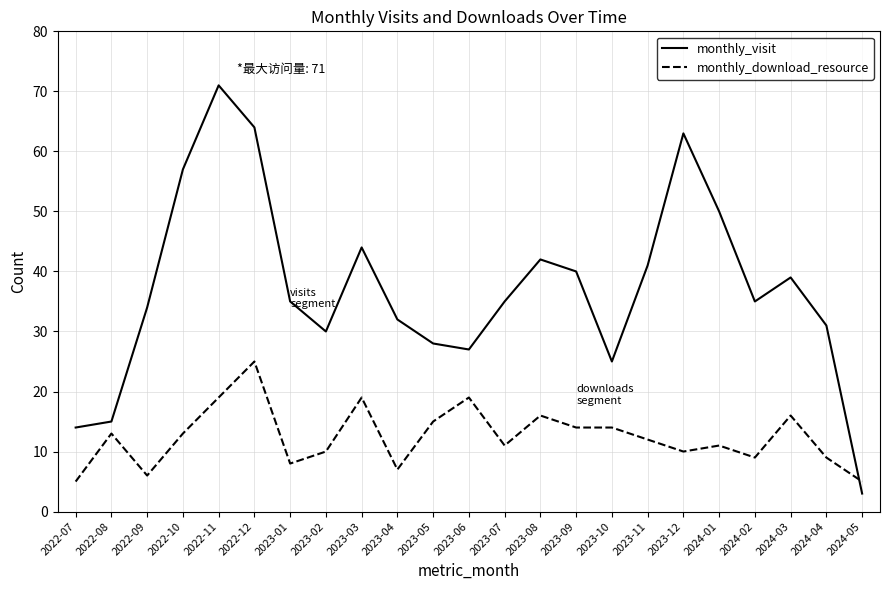

Reading left to right, extract all data points from this chart.

monthly_visit: 14	15	34	57	71	64	35	30	44	32	28	27	35	42	40	25	41	63	50	35	39	31	3
monthly_download_resource: 5	13	6	13	19	25	8	10	19	7	15	19	11	16	14	14	12	10	11	9	16	9	5